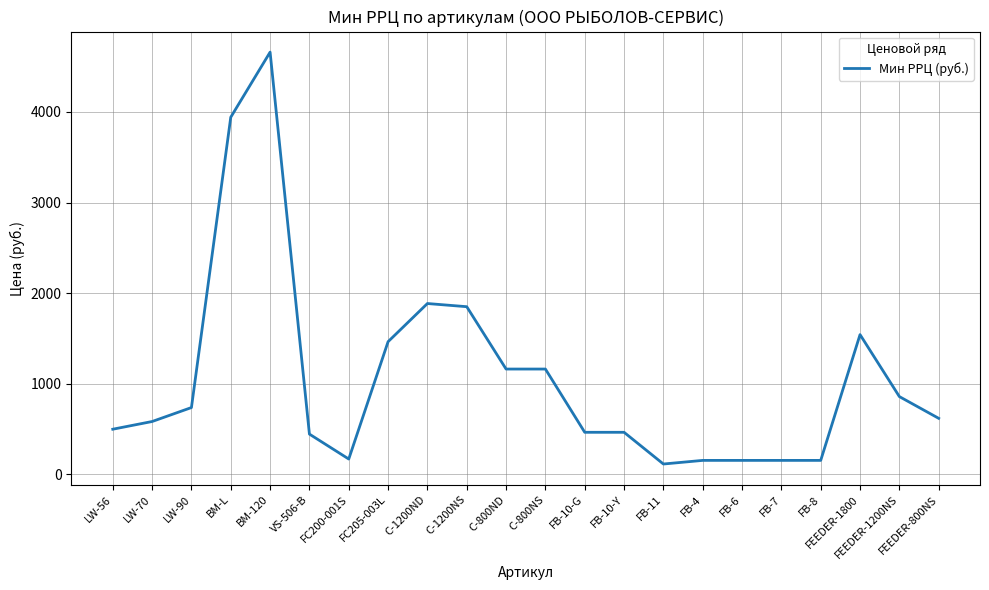

What is the difference between the maximum and minimum values?

4545